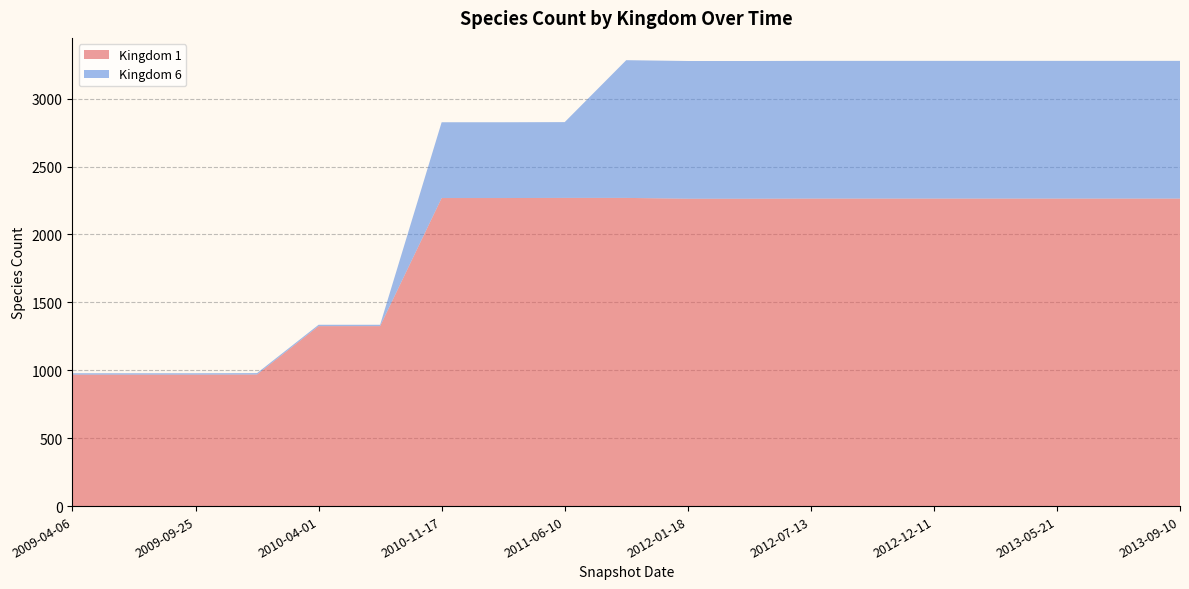

Reading left to right, list all the values displayed in this chart.

1: 968	968	968	969	1325	1325	2268	2268	2269	2269	2263	2263	2264	2264	2264	2264	2264	2264	2264
6: 10	10	10	10	10	10	558	558	558	1014	1014	1014	1014	1014	1014	1014	1014	1014	1014